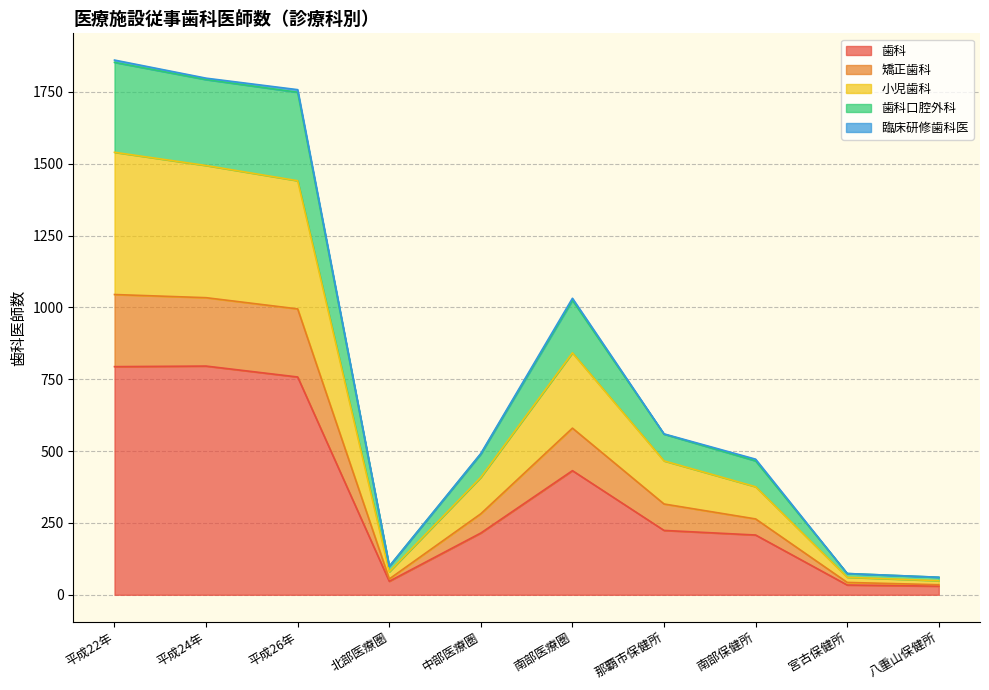

True or false: 歯科 has more than 0 points higher than both neighbors.

True